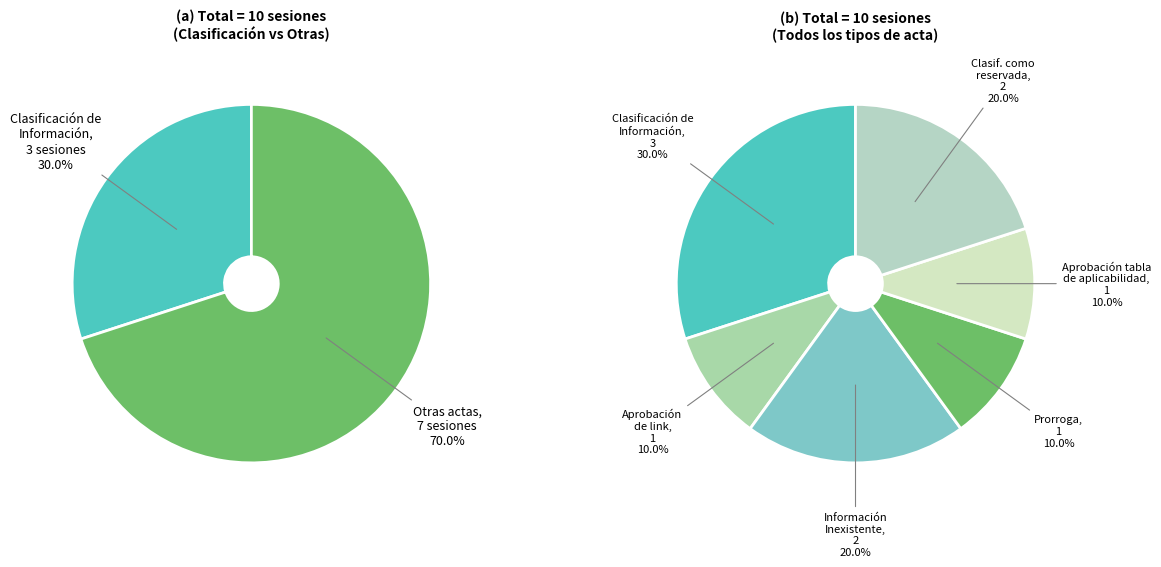

True or false: Aprobación de tabla de aplicabilidad accounts for 10% of the total.

True